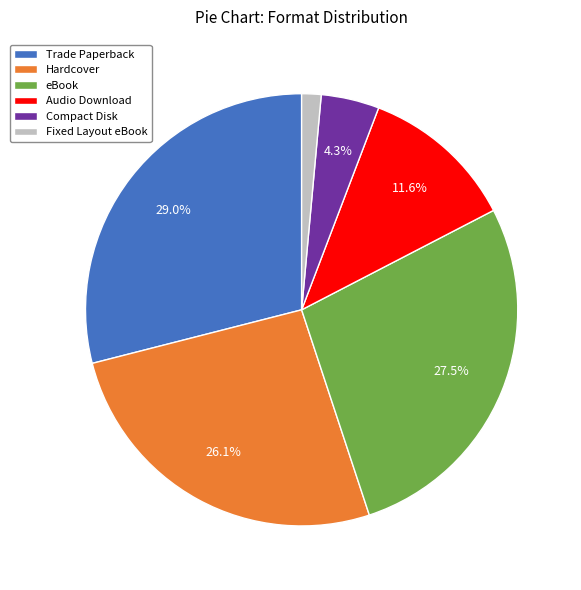

Which category has the biggest portion of the pie?

Trade Paperback